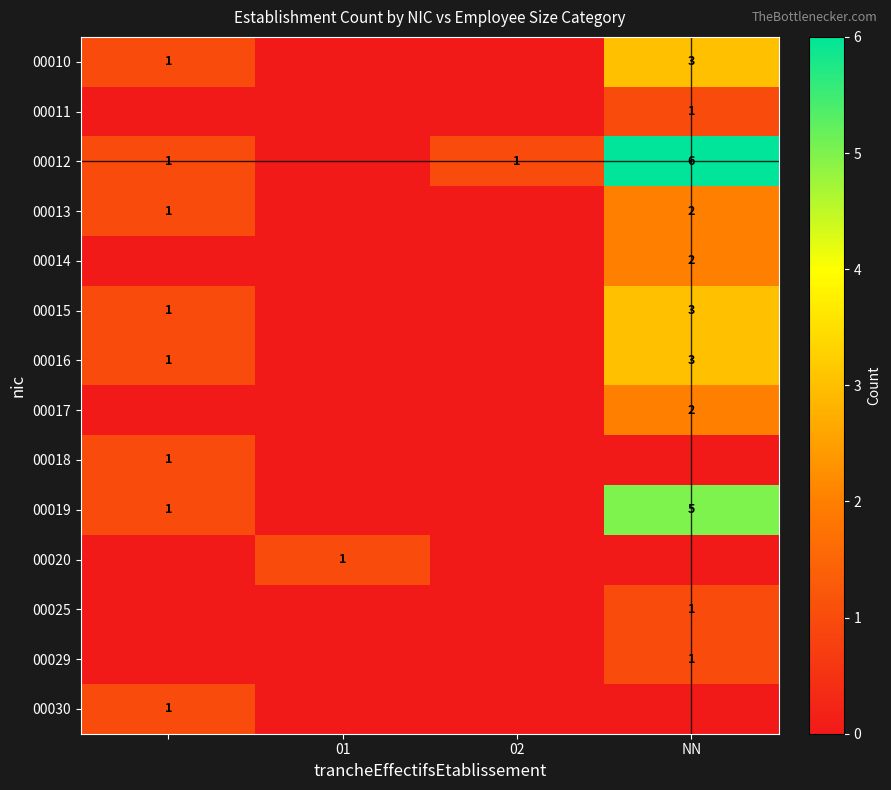

True or false: 00011 has a value of 1 at NN.

True